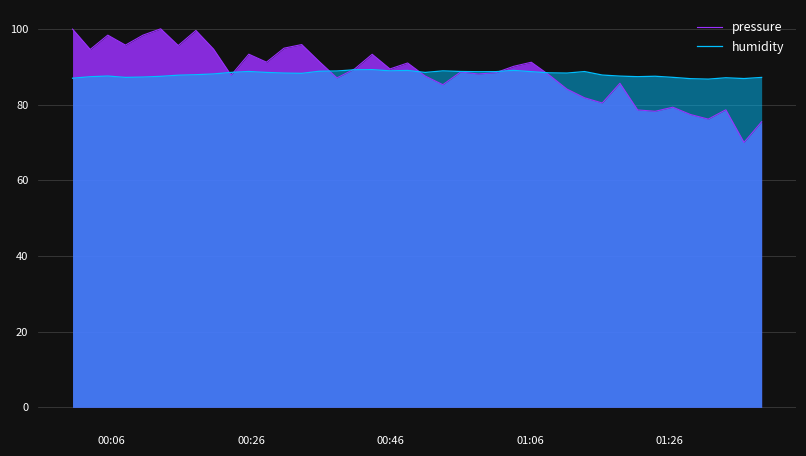

Reading right to left, what are all the values shown in this chart?

pressure: 75.4	70.0	78.6	76.1	77.4	79.3	78.2	78.6	85.6	80.4	81.8	84.1	87.8	91.2	90.1	88.4	88.1	88.6	85.2	87.5	91.0	89.4	93.3	89.4	87.0	91.3	95.8	94.9	91.2	93.3	87.7	94.6	99.6	95.6	100.0	98.3	95.7	98.3	94.6	99.9
humidity: 87.2	86.9	87.1	86.7	86.8	87.2	87.5	87.4	87.5	87.8	88.7	88.3	88.4	88.7	89.0	88.7	88.7	88.7	88.9	88.5	89.0	88.9	89.2	89.2	88.9	88.8	88.2	88.3	88.5	88.7	88.5	88.1	87.9	87.8	87.5	87.3	87.2	87.5	87.3	87.0